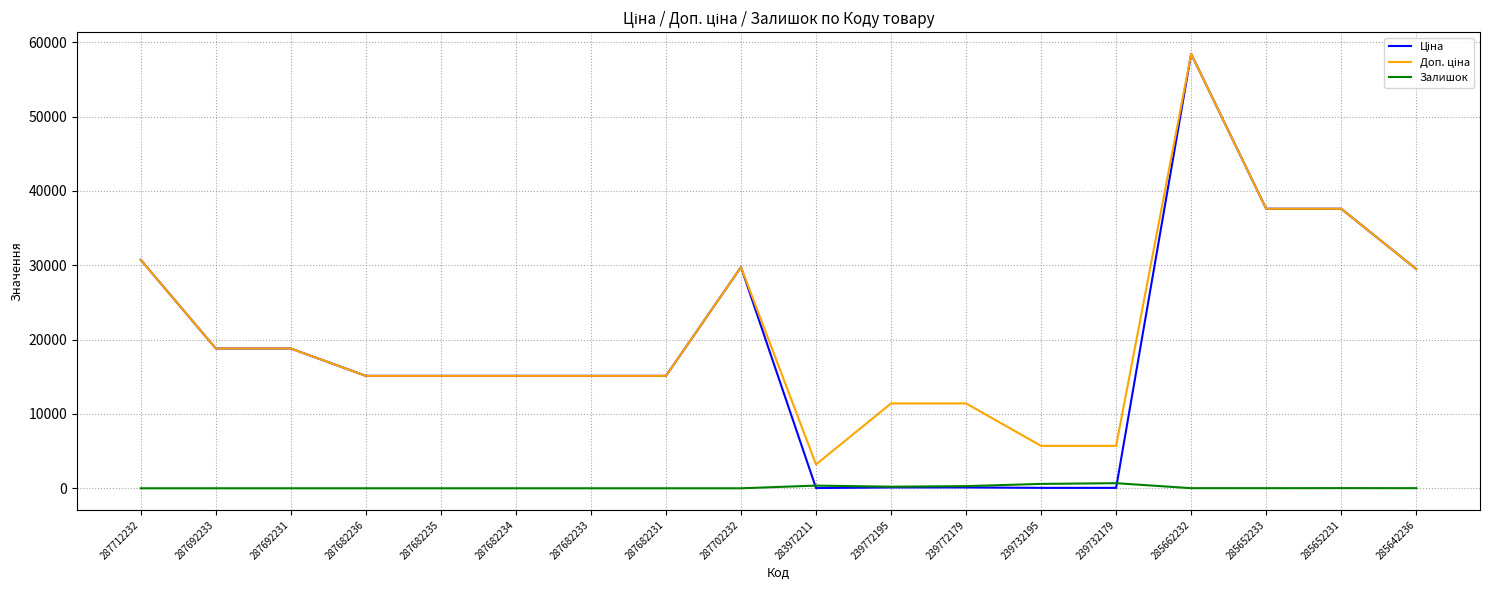

What is the greatest value displayed?

58426.5